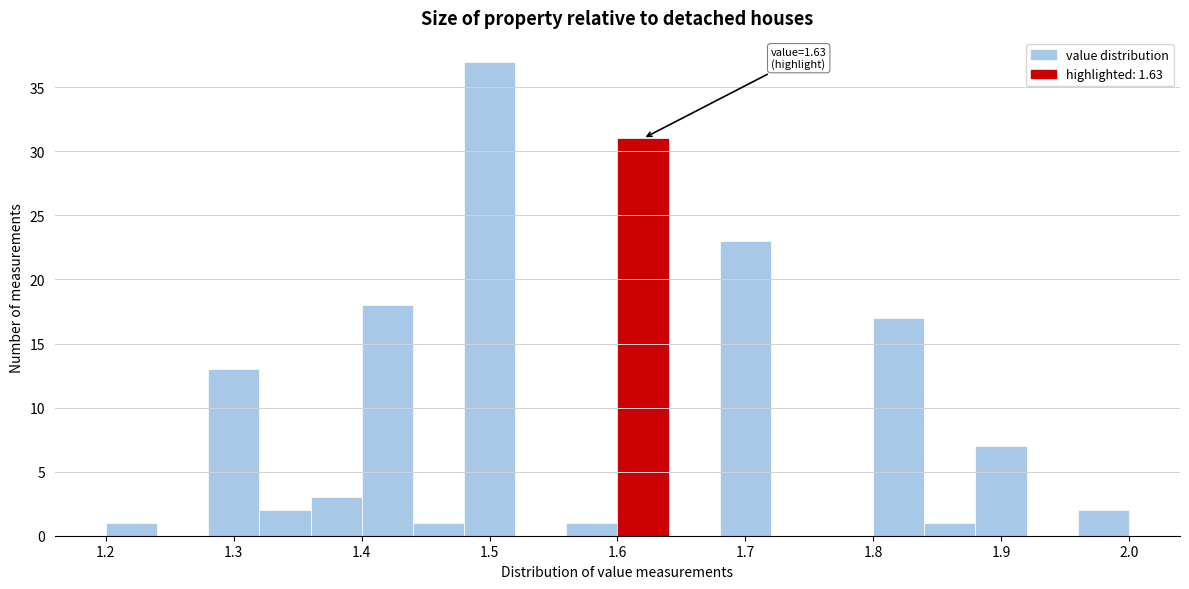

Over which range of the x-axis is the bar tallest?

1.48 to 1.52